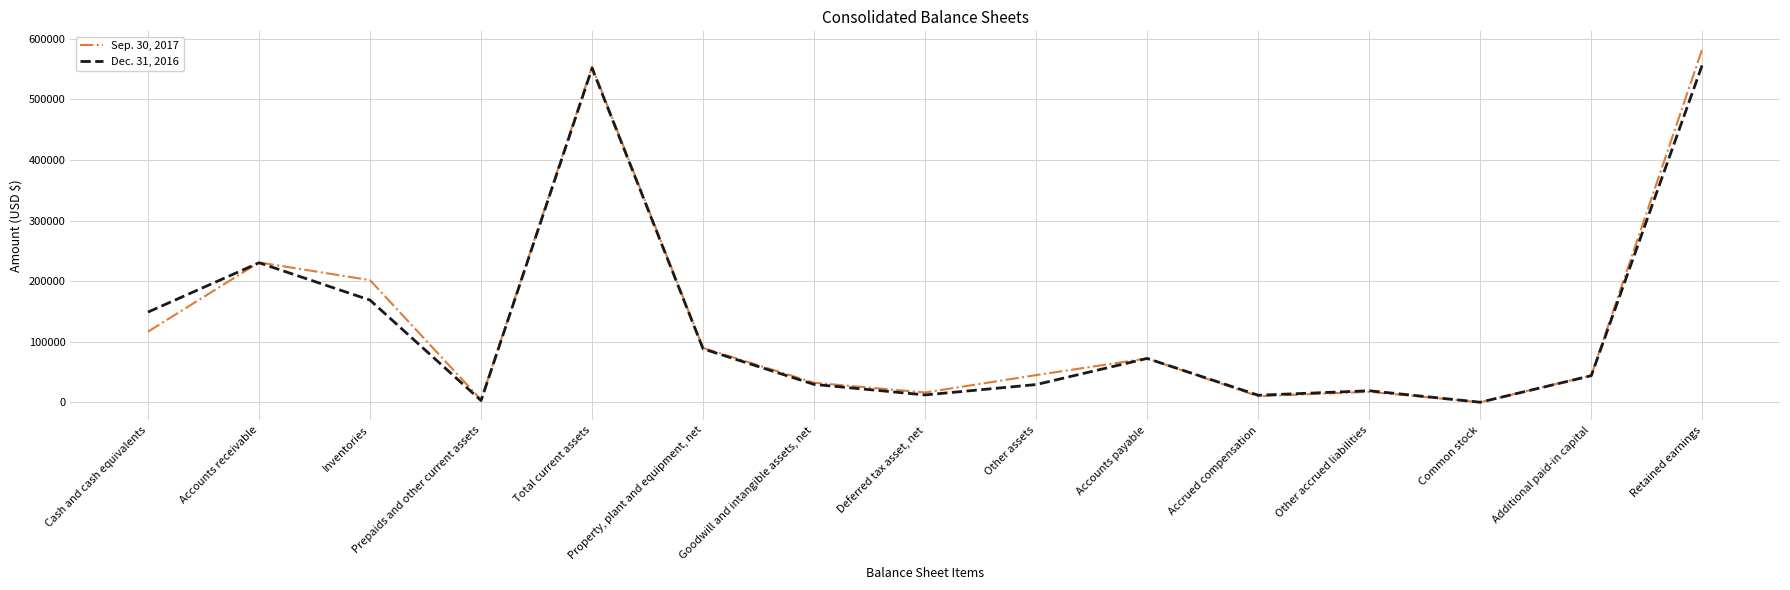

At Additional paid-in capital, list the series in order from smallest to largest.

Dec. 31, 2016, Sep. 30, 2017